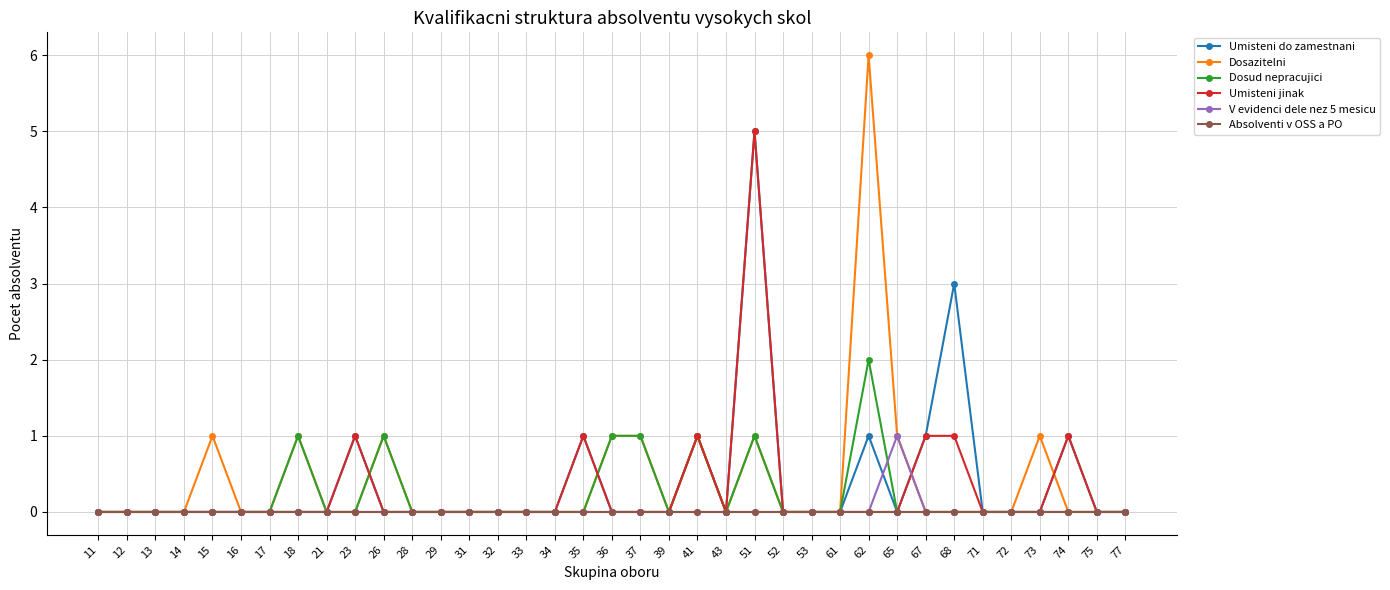

How many categories are shown in the chart?

37